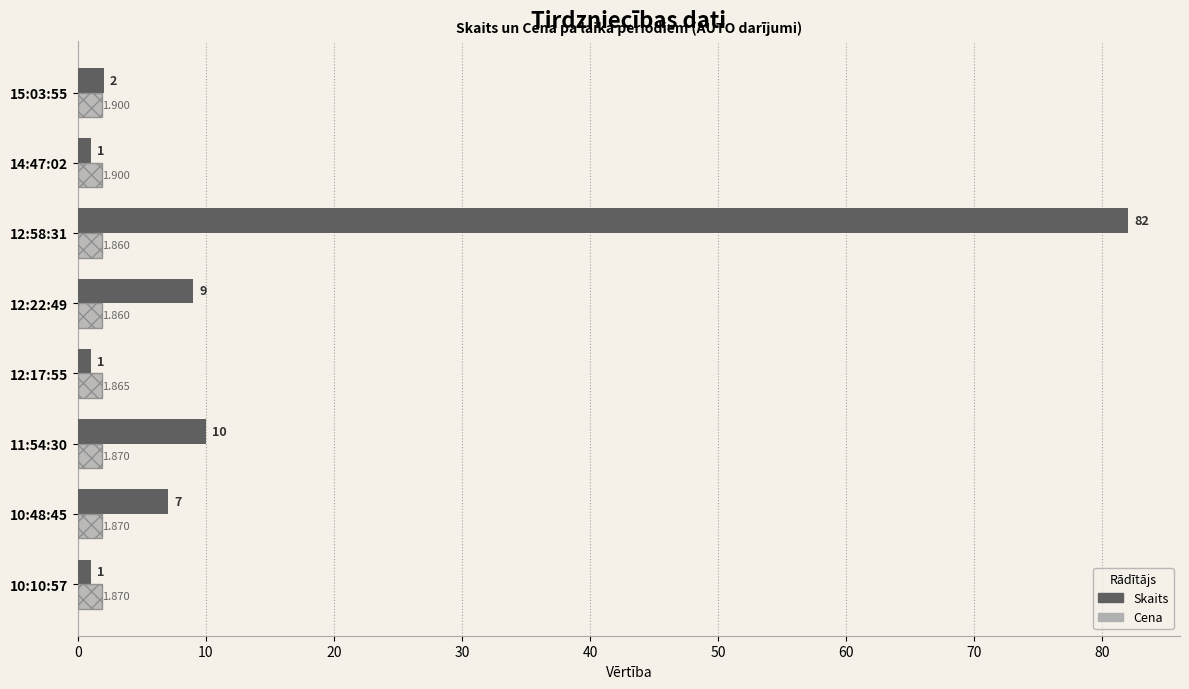

Where is Skaits nearest to the value 41?

11:54:30